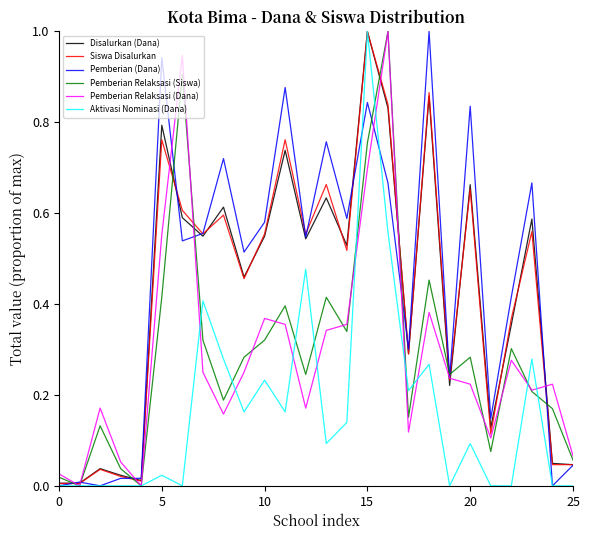

What is the greatest value displayed?

1.0